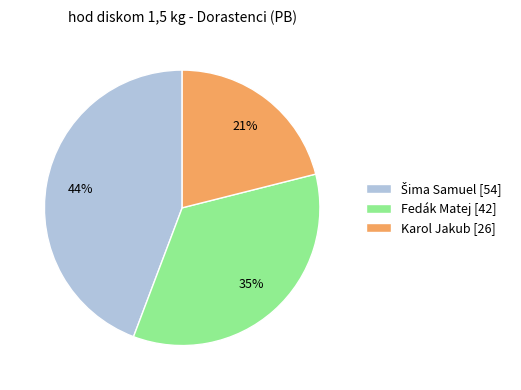

Is it true that Karol Jakub is 21% of the pie?

True